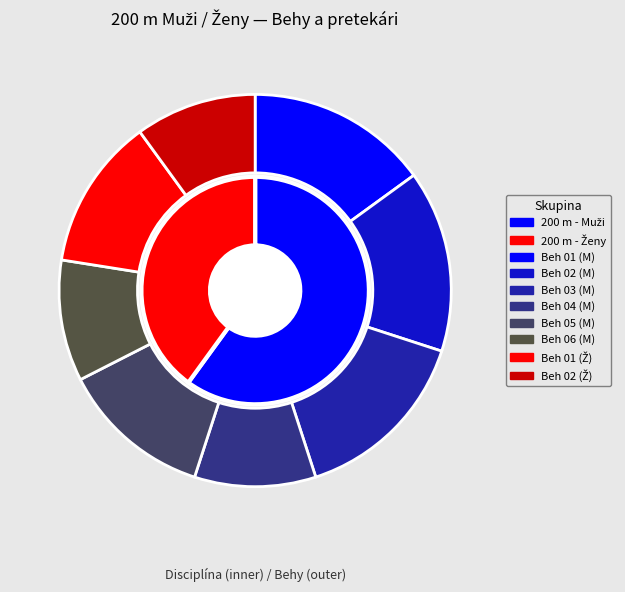

What is the majority slice?

200 m - Muži